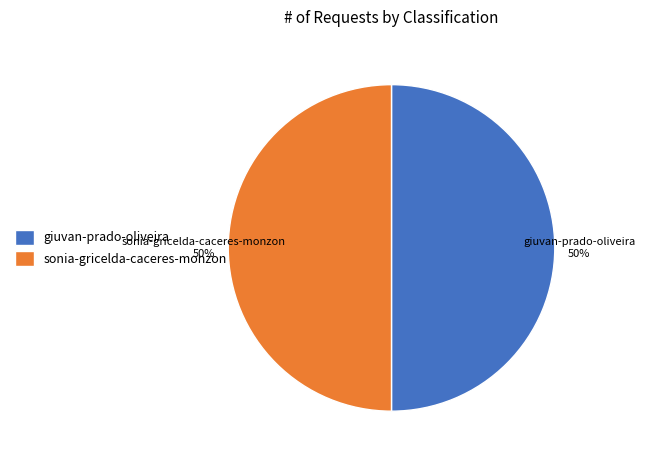

Is it true that giuvan-prado-oliveira is 56% of the pie?

False